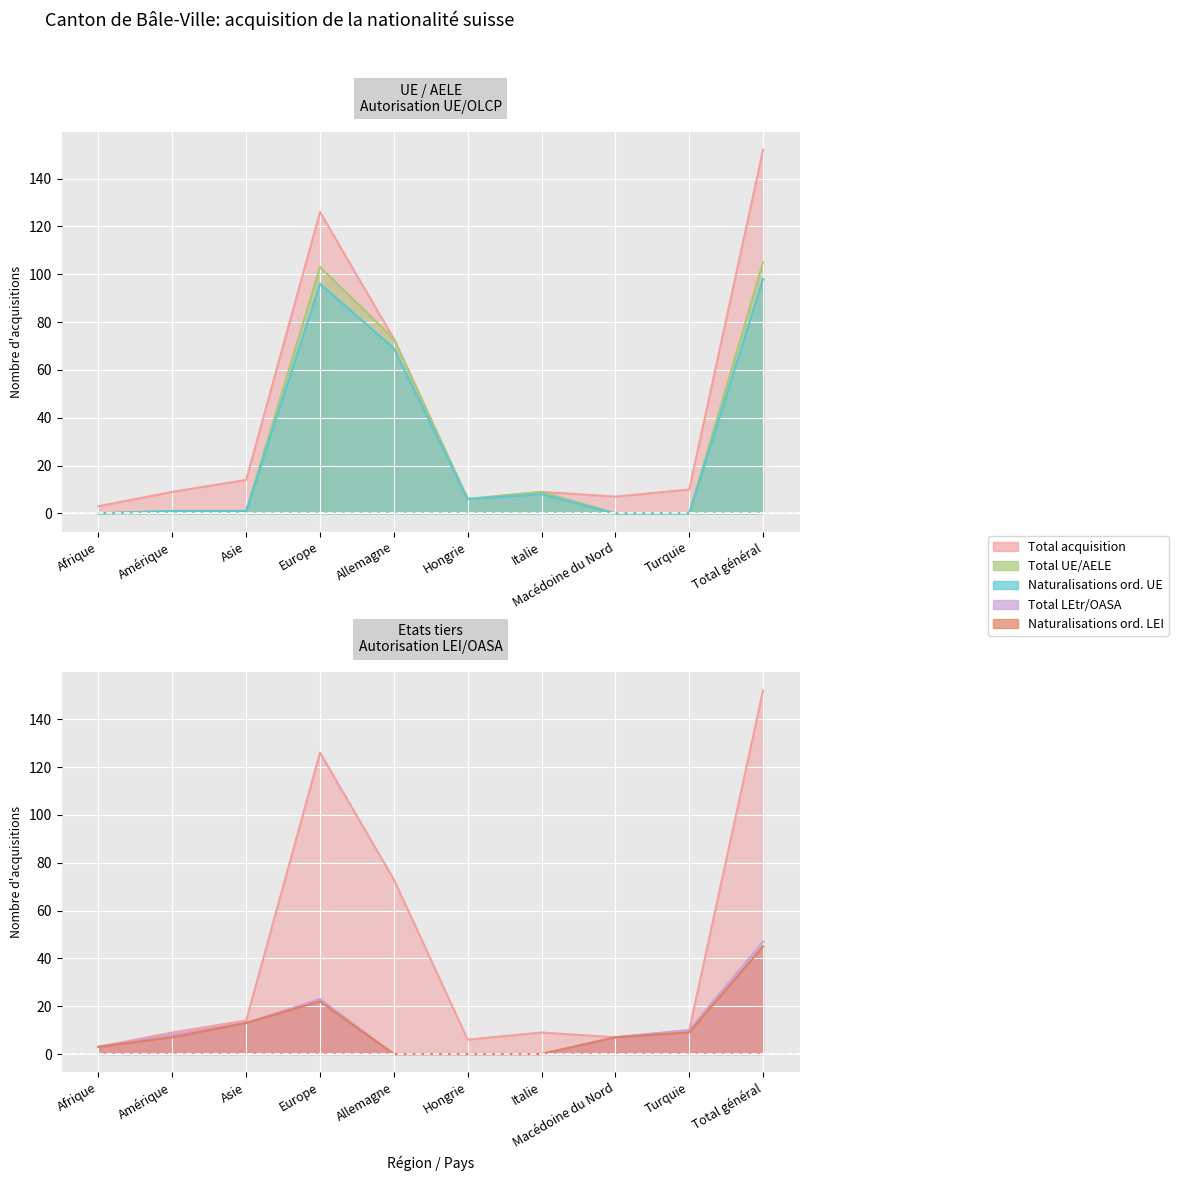

What is the spread (max minus min) of values at Hongrie?

6